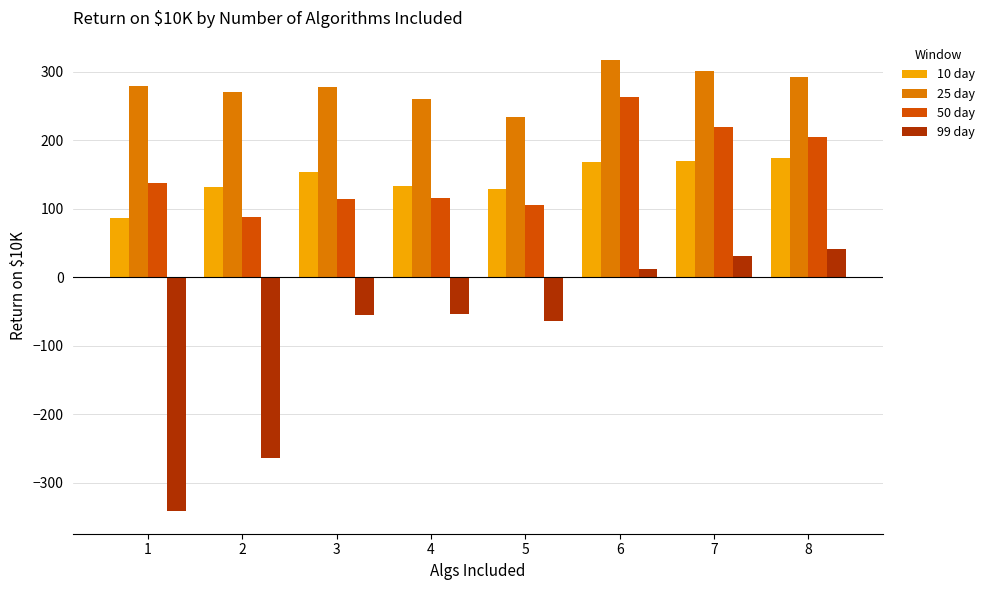

What is the approximate value of 50 day at 3?

115.0